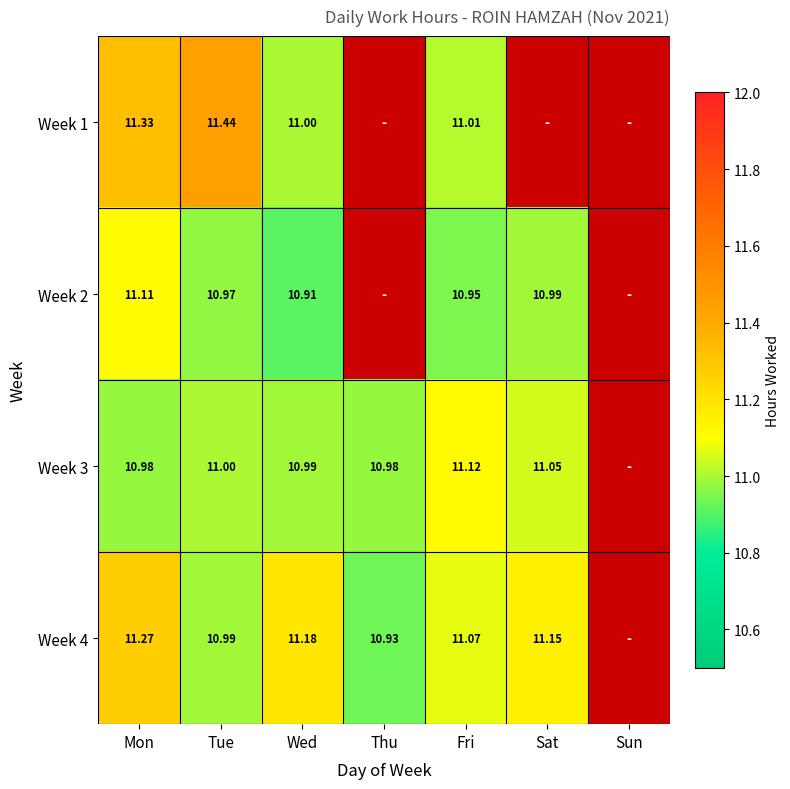

At which label does Week 1 reach its minimum?

Wed